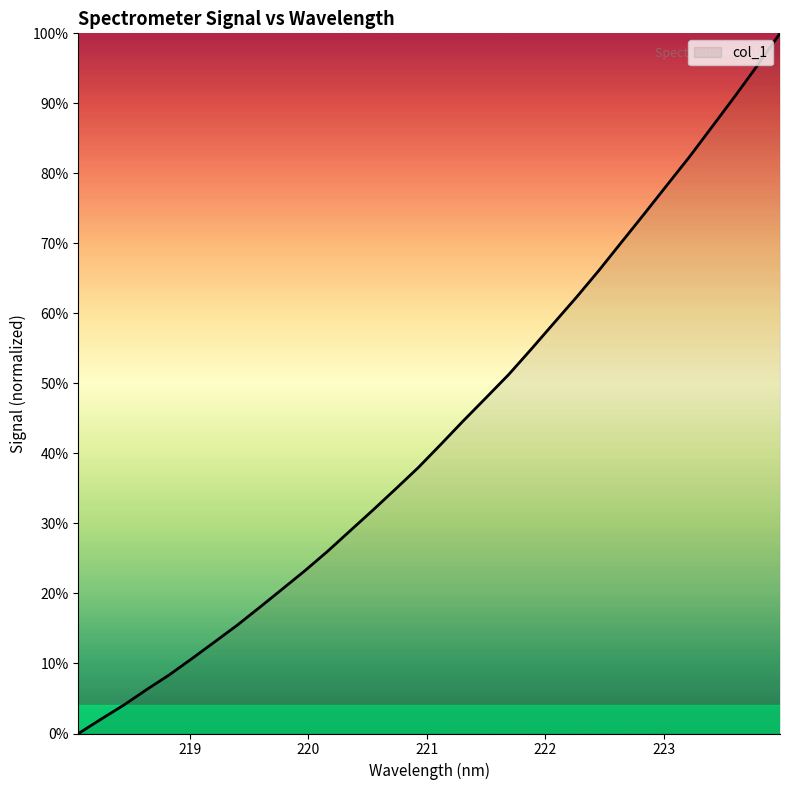

What is the maximum value shown in the chart?

100.0